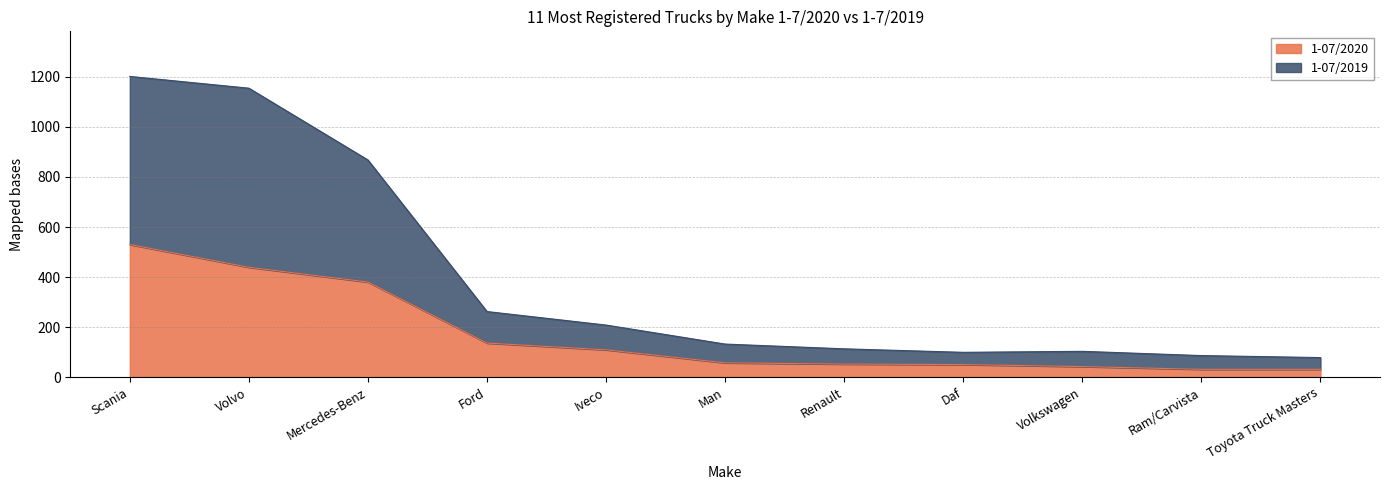

True or false: 1-07/2020 has a value of 212 at Ford.

False